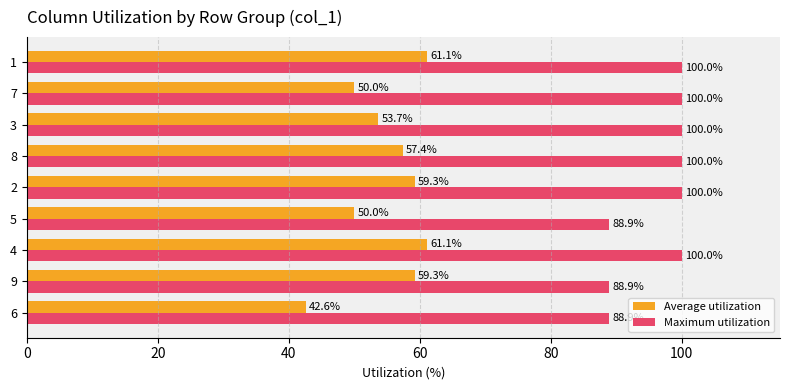

How many series are shown in this chart?

2